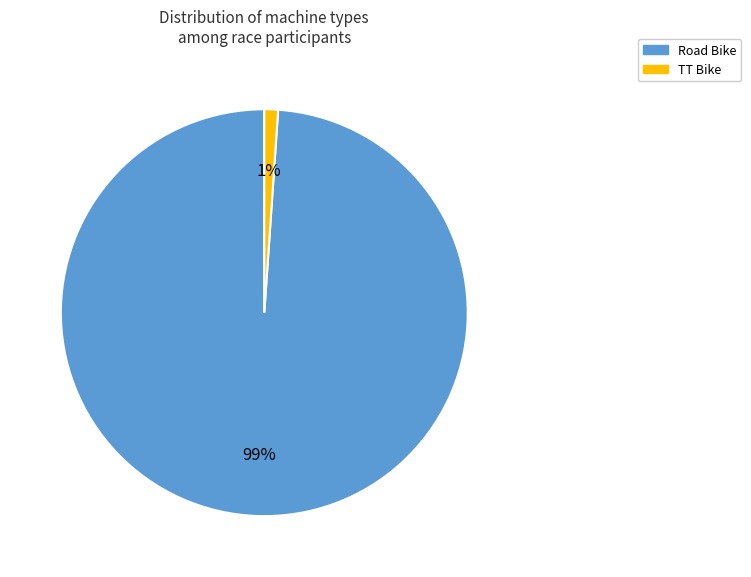

Rank the categories by value from lowest to highest.

TT Bike, Road Bike